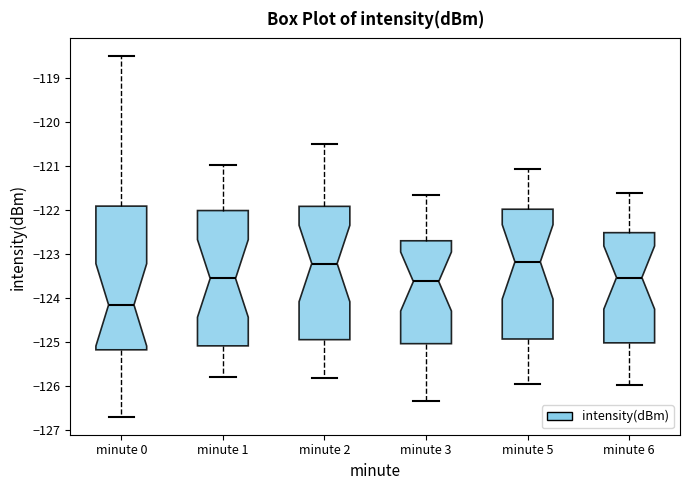

Reading left to right, transcribe this box plot: for each box, give where its median line is, the range the box spans, and where its two whiskers end, as read against the y-axis. The values are not printed on the chart, so give them approximately, as read against the axis.

minute 0: median -124.2, box -125.2 to -121.9, whiskers -126.7 to -118.5
minute 1: median -123.6, box -125.1 to -122.0, whiskers -125.8 to -121.0
minute 2: median -123.2, box -124.9 to -121.9, whiskers -125.8 to -120.5
minute 3: median -123.6, box -125.0 to -122.7, whiskers -126.3 to -121.7
minute 5: median -123.2, box -124.9 to -122.0, whiskers -126.0 to -121.1
minute 6: median -123.5, box -125.0 to -122.5, whiskers -126.0 to -121.6